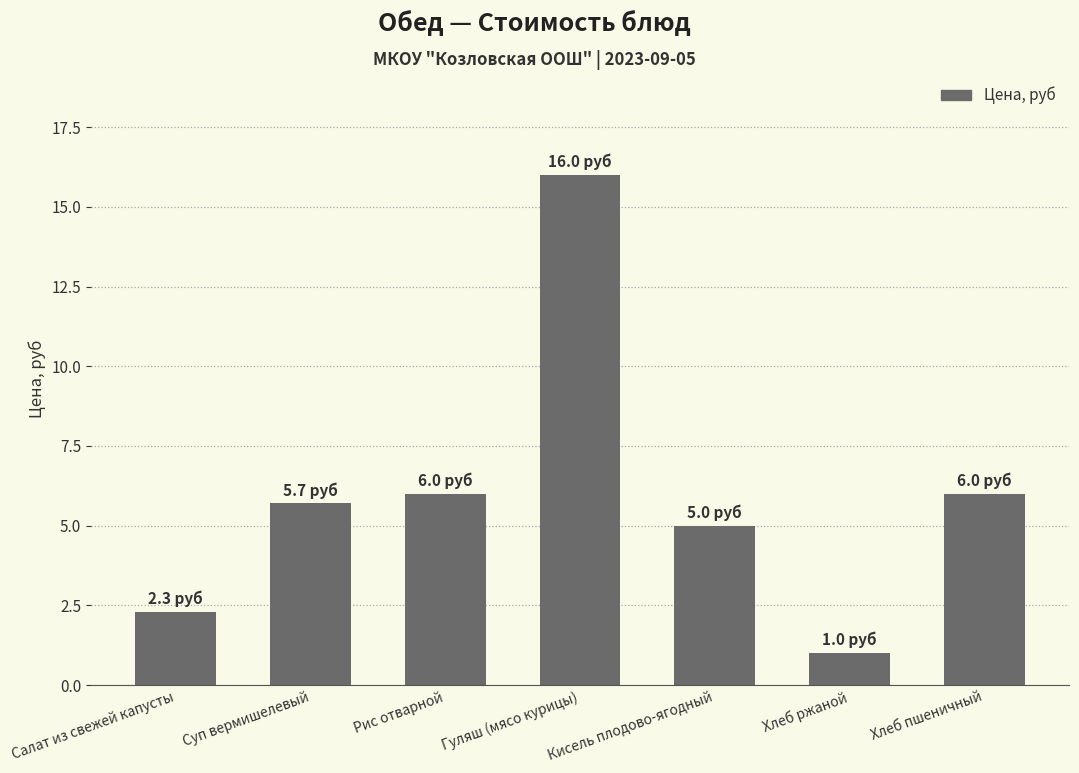

At which category does the chart reach its minimum across all series?

Хлеб ржаной